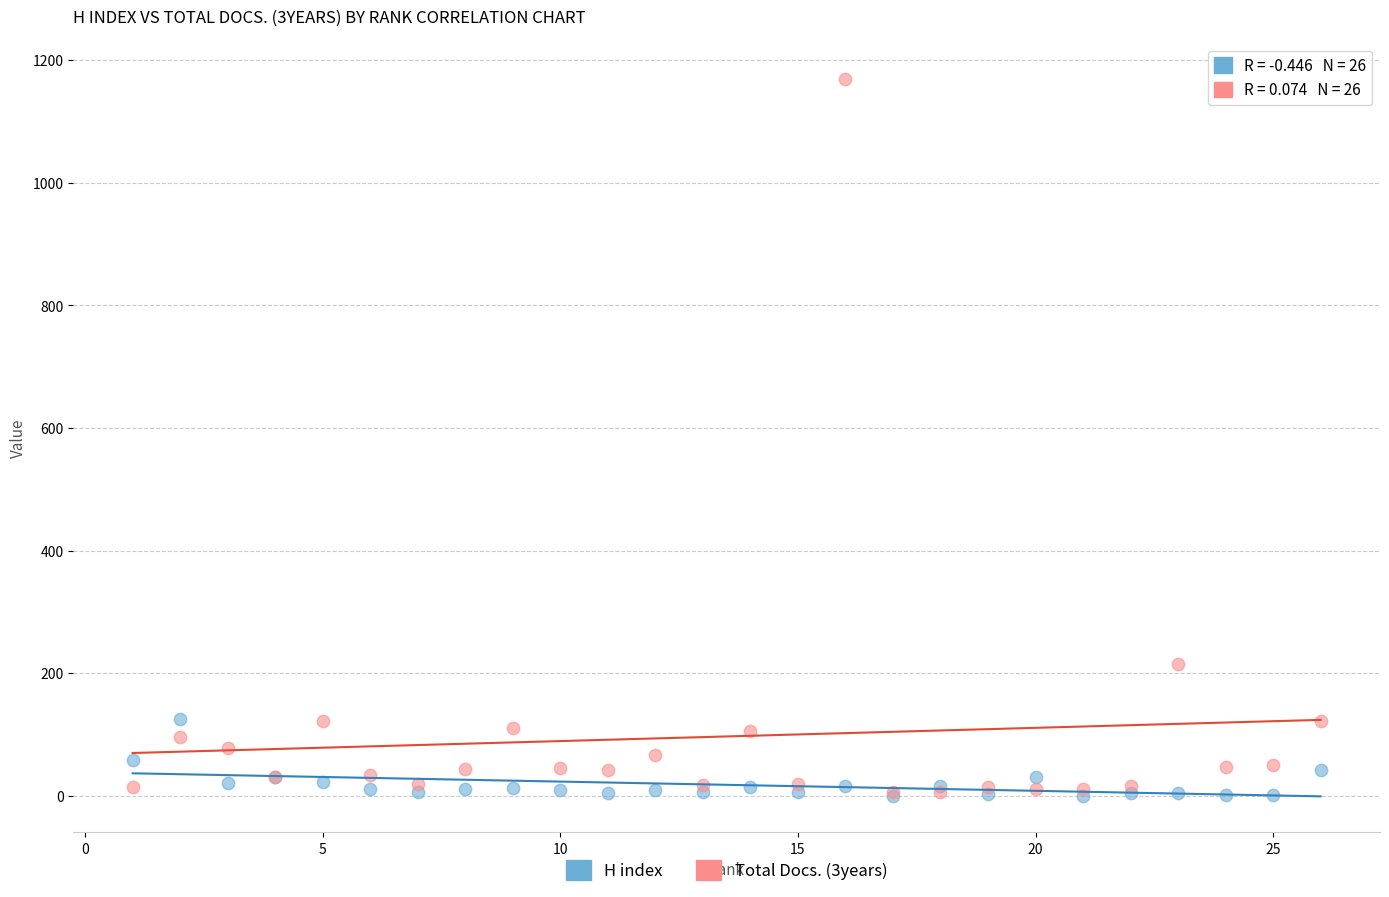

Across all series, what Y value is closest to 584?

216